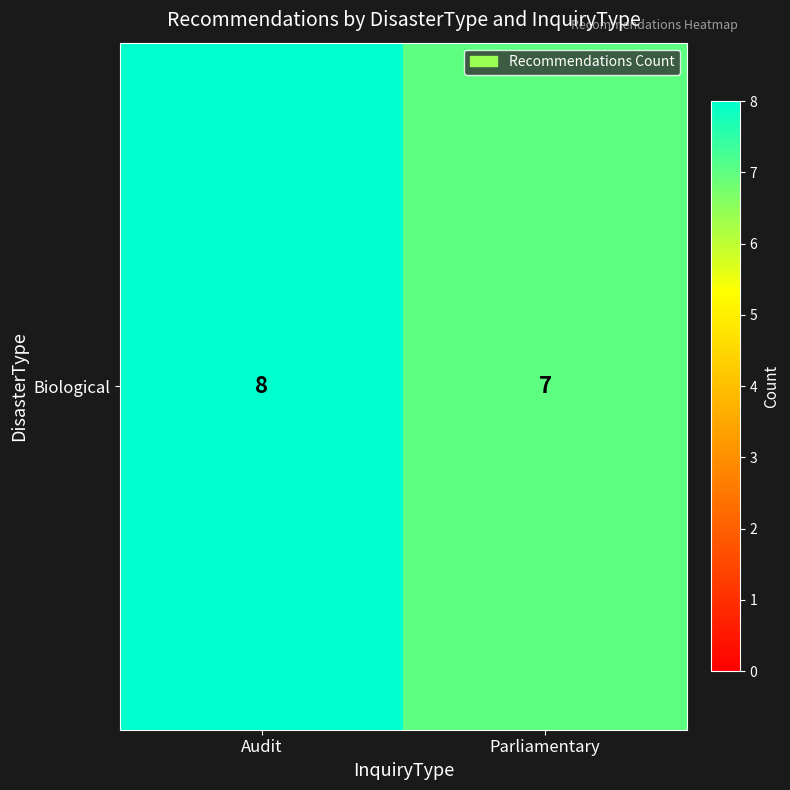

List the labels in order of value, largest first.

Audit, Parliamentary